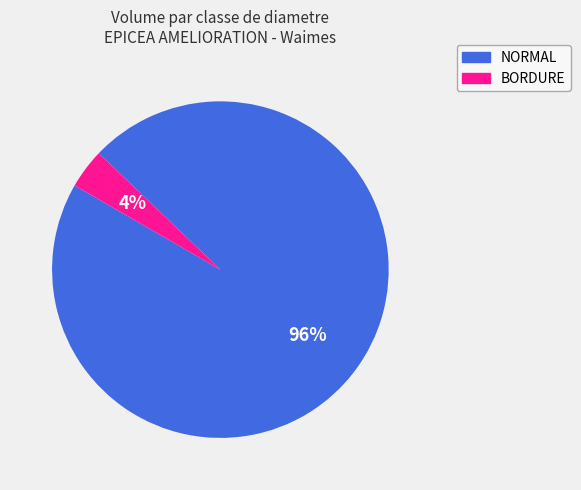

Does any single category account for the majority?

Yes